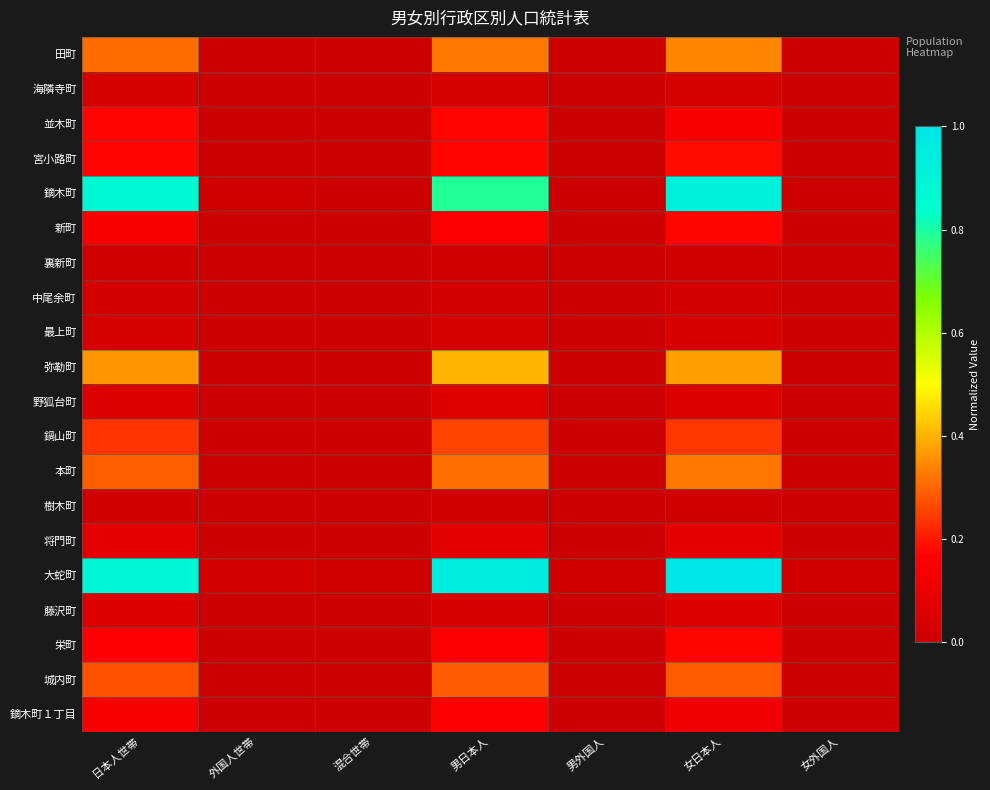

At how many categories does at least one series exceed 0?

7